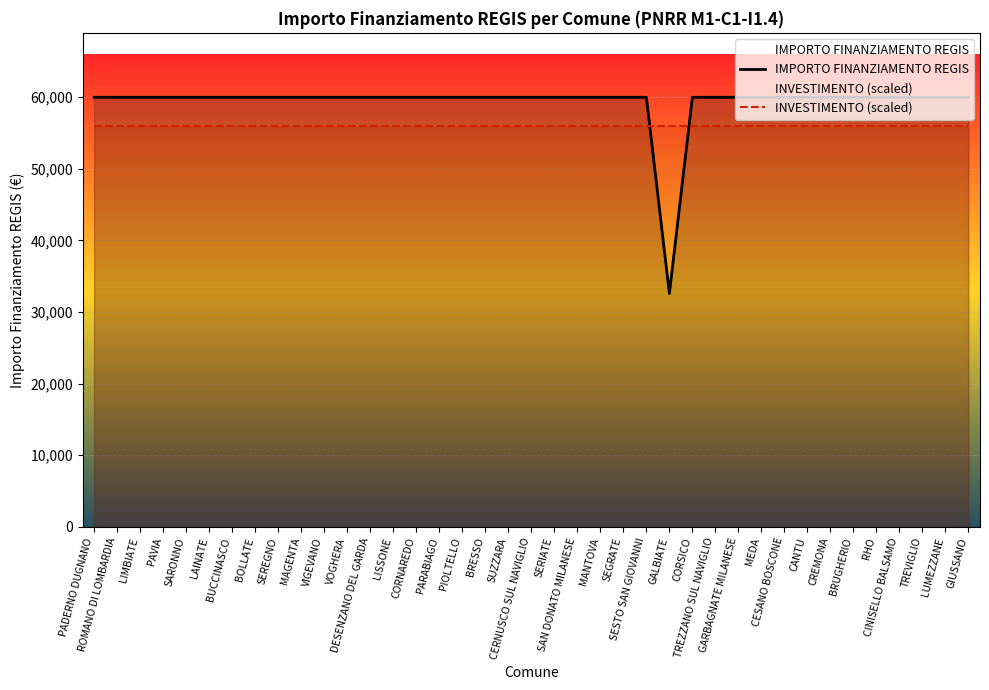

True or false: INVESTIMENTO (scaled) and IMPORTO FINANZIAMENTO REGIS intersect in this chart.

True